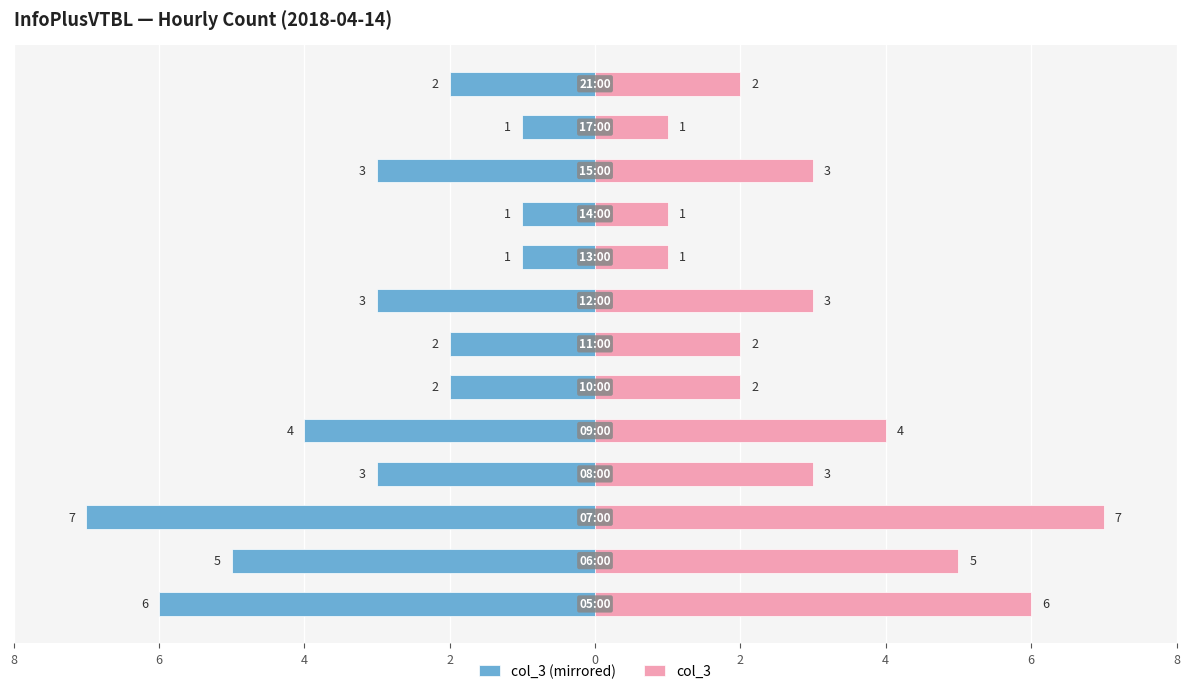

Rank the series by their average value, from lowest to highest.

Left (col_3 mirrored), col_3